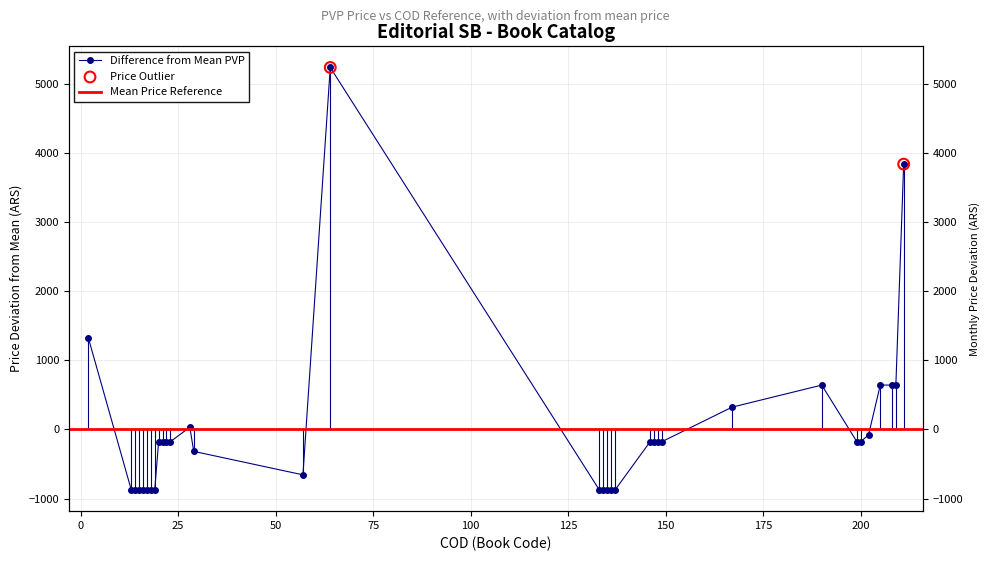

Which has a higher value, 18 or 149?

149